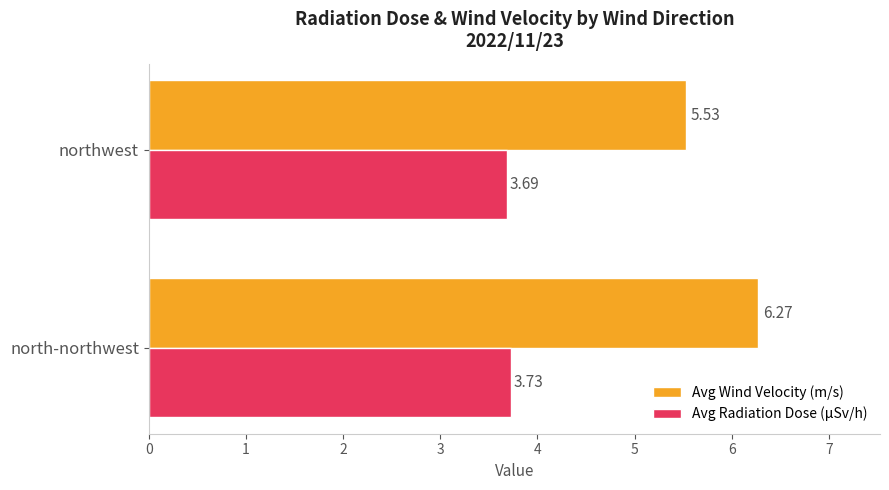

At which label is Avg Wind Velocity (m/s) closest to 5?

northwest